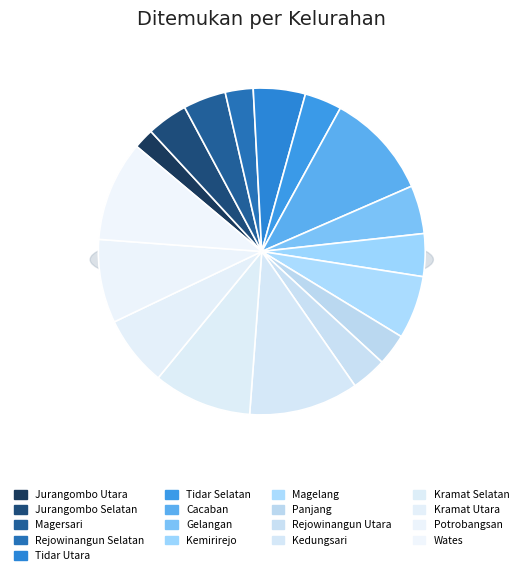

Does any single category account for the majority?

No